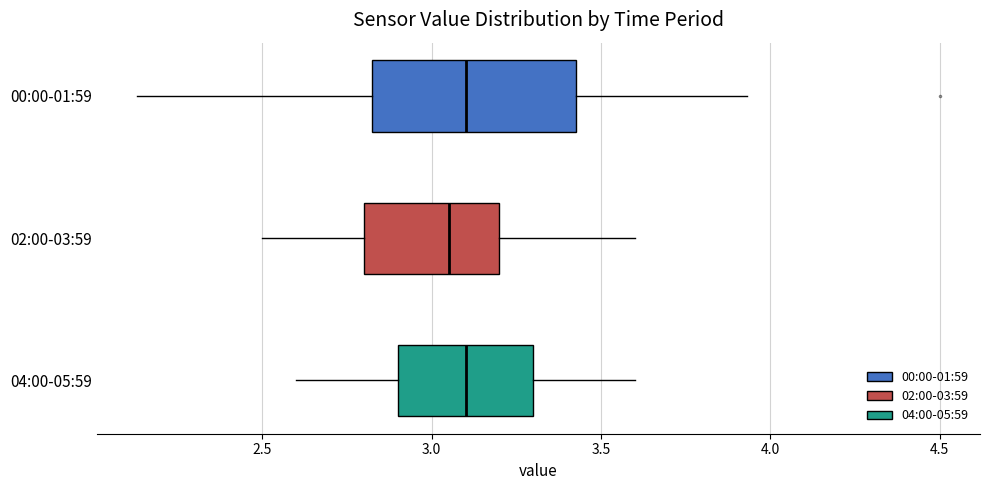

Reading bottom to top, transcribe this box plot: for each box, give where its median line is, the range the box spans, and where its two whiskers end, as read against the x-axis. The values are not printed on the chart, so give them approximately, as read against the axis.

04:00-05:59: median 3.10, box 2.90 to 3.30, whiskers 2.60 to 3.60
02:00-03:59: median 3.05, box 2.80 to 3.20, whiskers 2.50 to 3.60
00:00-01:59: median 3.10, box 2.80 to 3.45, whiskers 2.15 to 3.95